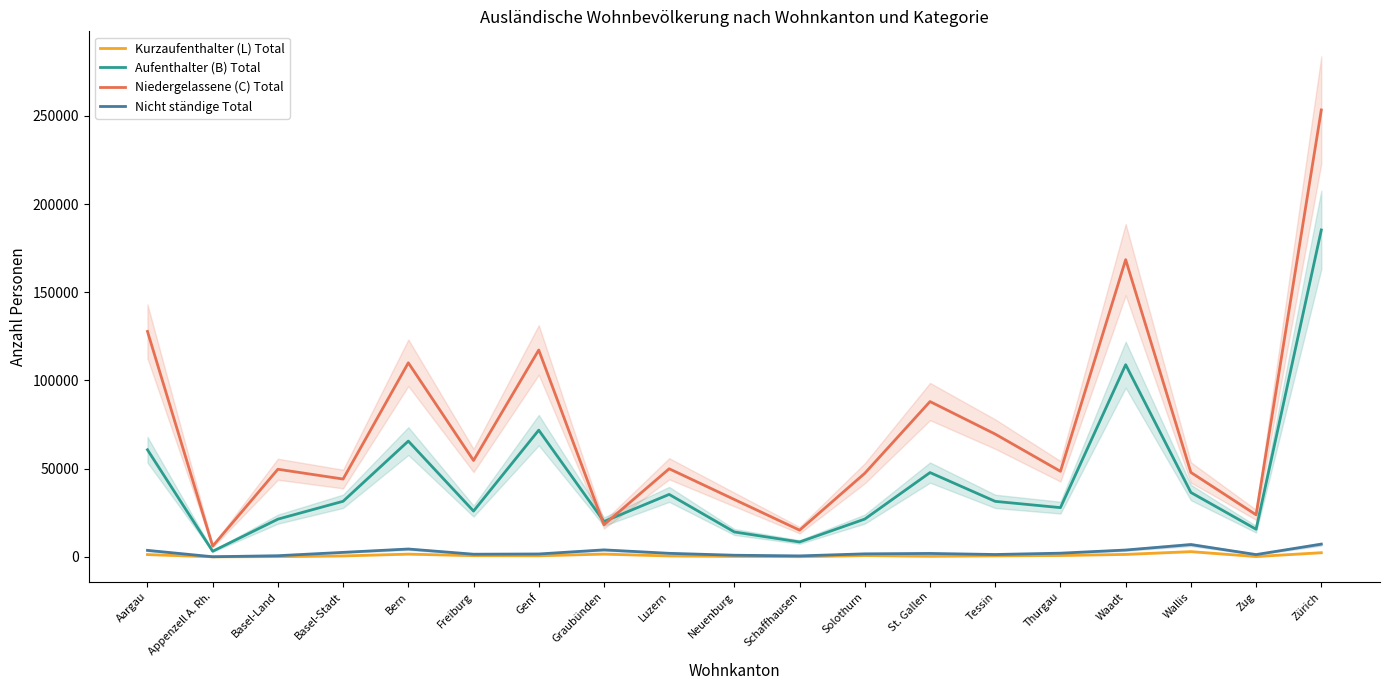

True or false: Kurzaufenthalter (L) Total and Niedergelassene (C) Total intersect in this chart.

False